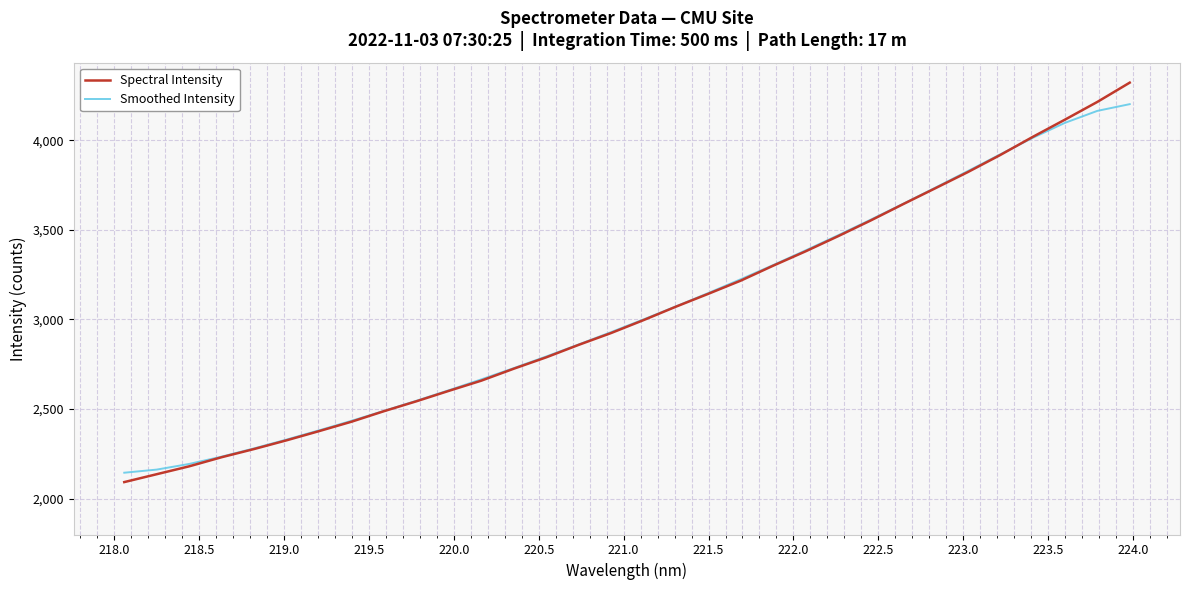

Rank the series by their maximum value, from highest to lowest.

Spectral Intensity, Smoothed Intensity